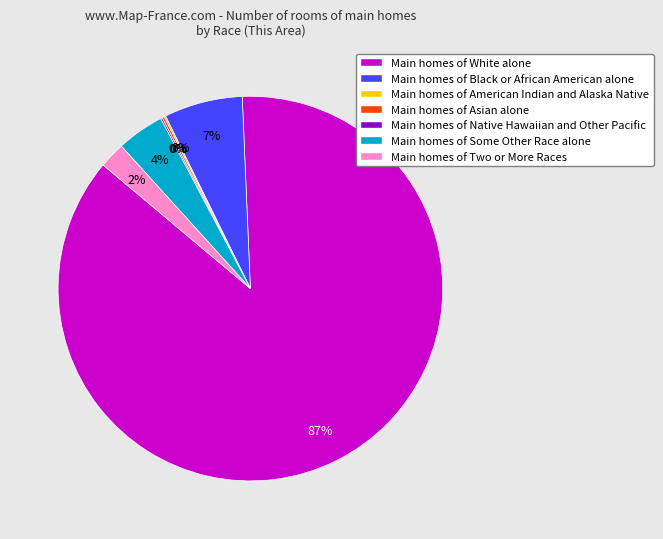

To the nearest percent, what is the difference between the largest and smallest slice percentages?

87%